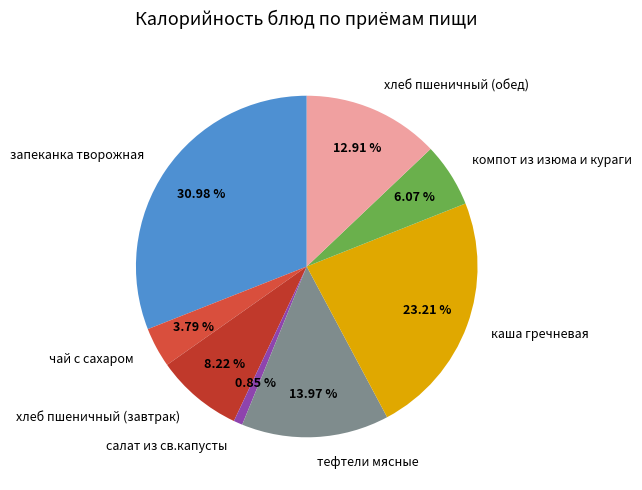

What portion of the pie excludes запеканка творожная?

69.0%